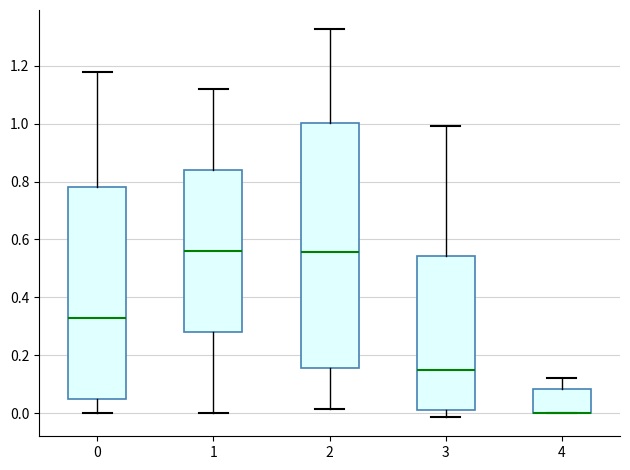

Where is the upper edge of the box at x = 3 on the y-axis? The values are not printed on the chart, so give them approximately, as read against the axis.

0.54